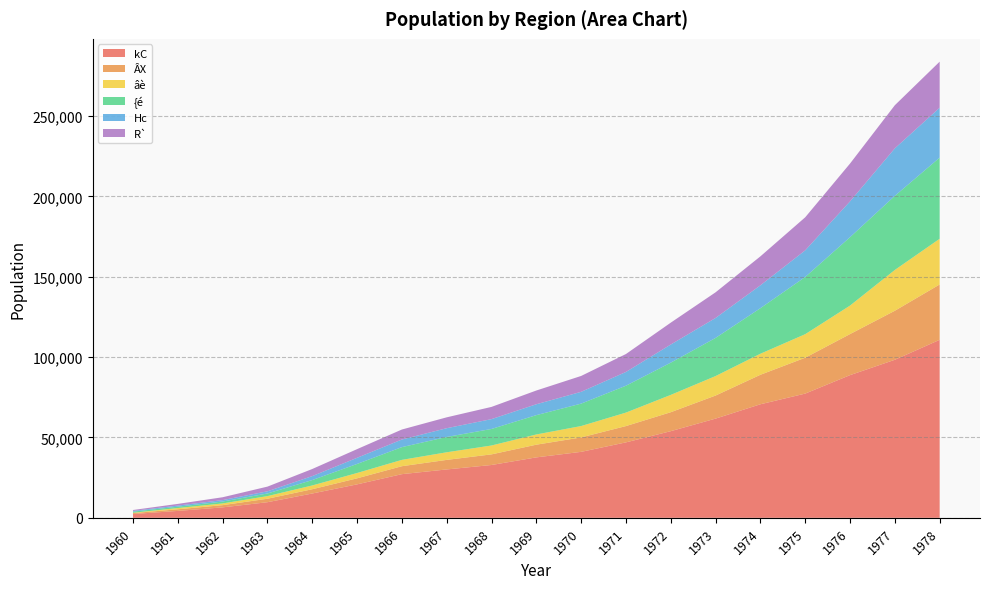

Reading left to right, what are all the values shown in this chart?

kC: 2352	4304	6505	9716	15130	20815	27172	30101	32875	37608	41050	46947	53919	61735	70655	77308	88792	98344	110773
ÂX: 582	1010	1377	2155	2662	3758	4946	5949	6610	7902	8978	10147	11800	14356	18358	22317	25547	30516	34429
âè: 219	772	1072	1641	2347	3310	3942	4731	5516	6362	7082	8383	10773	12127	13090	14644	17728	25386	28439
{é: 699	826	1175	1636	3353	5640	7932	9543	10298	12025	13954	16737	20067	23735	28350	35608	42571	46111	50503
Hc: 441	707	898	1343	2466	3817	4726	5435	6115	6767	7334	8559	11279	12402	14214	16563	22265	29558	31038
R`: 570	1046	1776	2923	4421	5395	6228	6772	7607	8557	9879	11157	13608	15972	18030	20568	23543	26837	28675